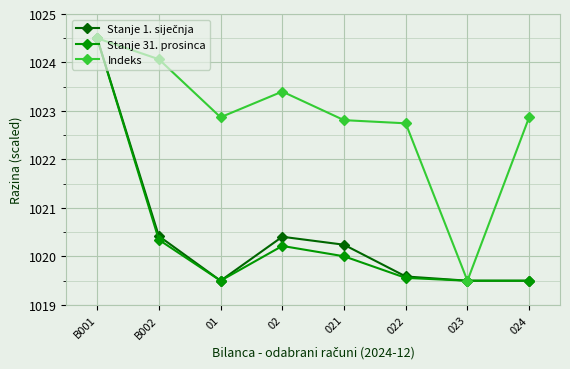

The value of Indeks at 024 is 651.1. True or false?

False